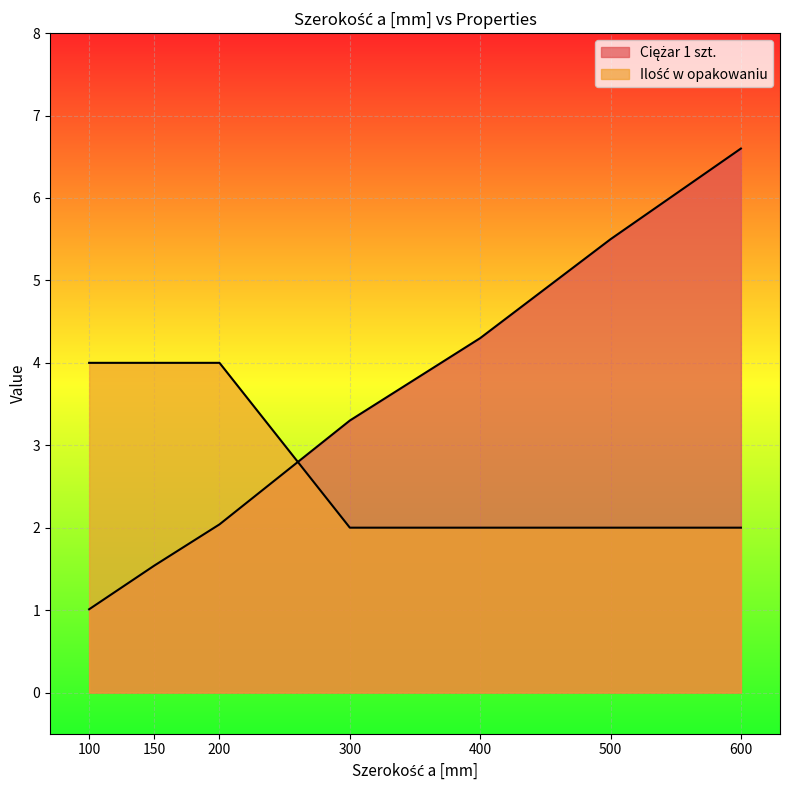

Is it true that Ilość w opakowaniu equals 2.9 at 400?

False